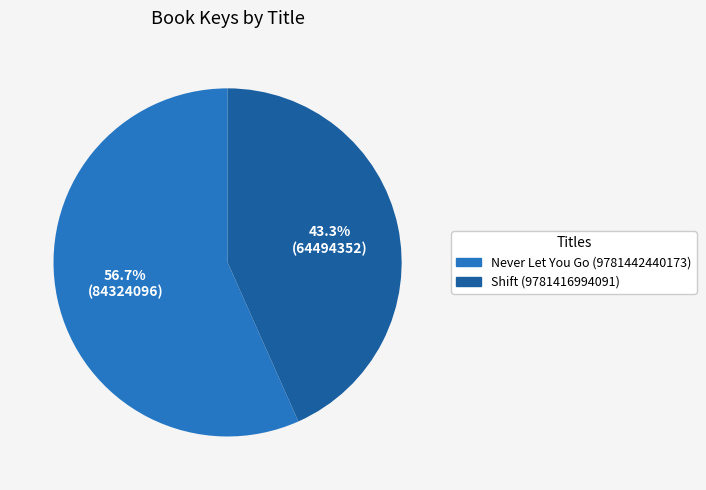

Is there any slice that represents more than half of the pie?

Yes